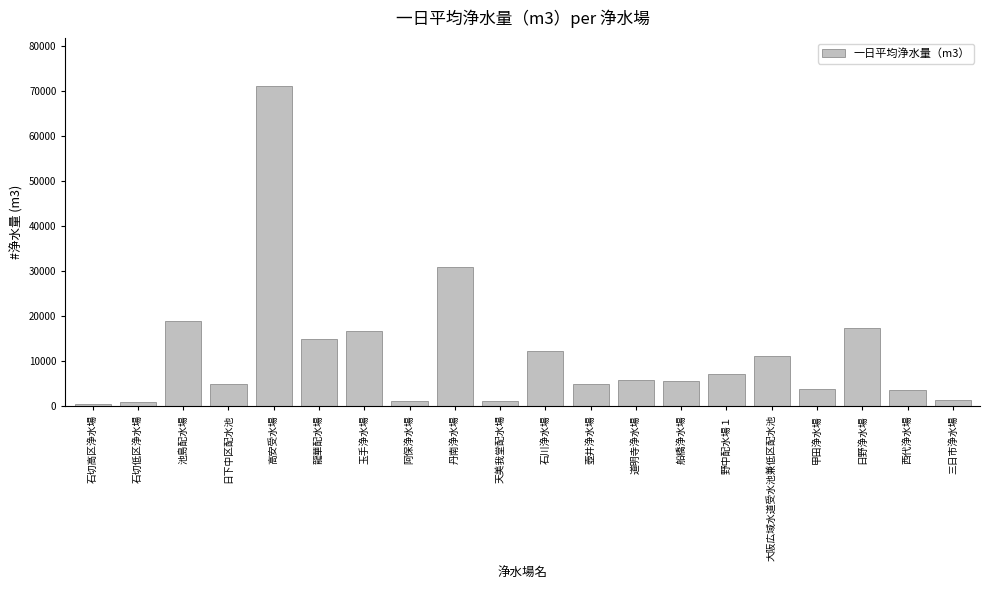

What is the minimum value shown in the chart?

557